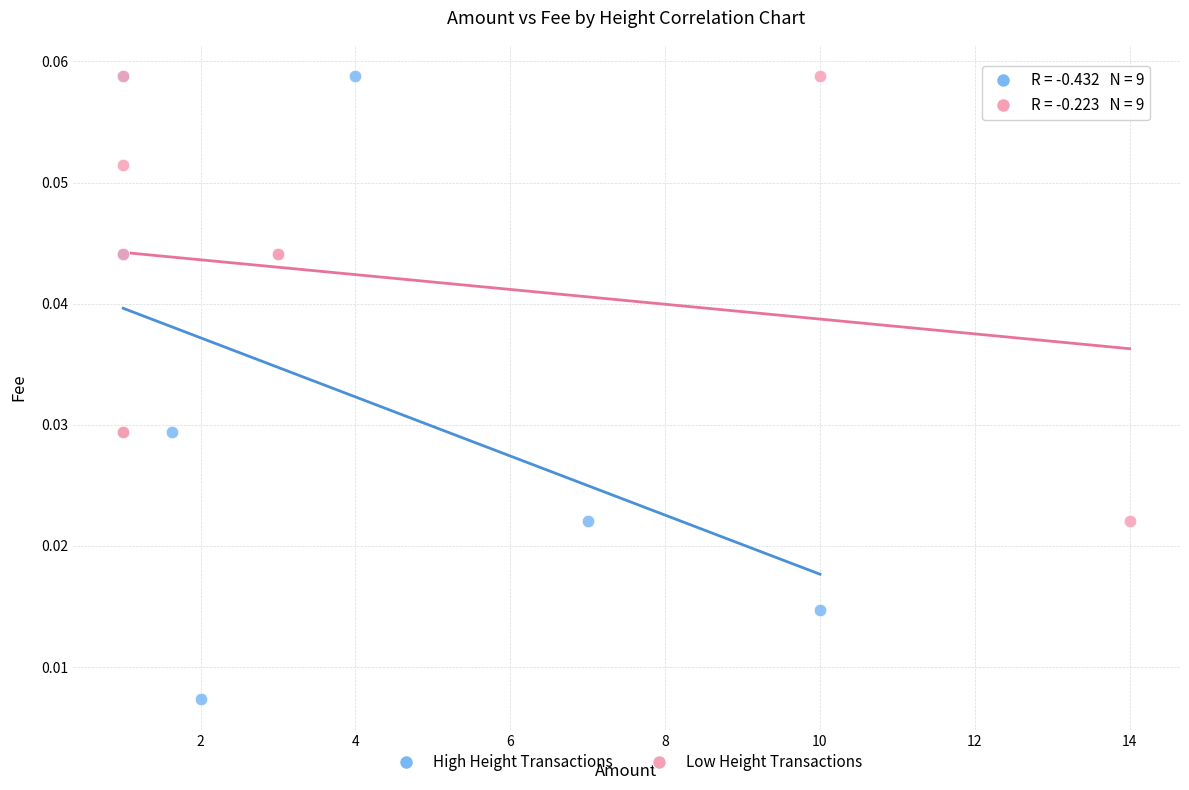

What are all the series names shown in the legend?

High Height Transactions, Low Height Transactions